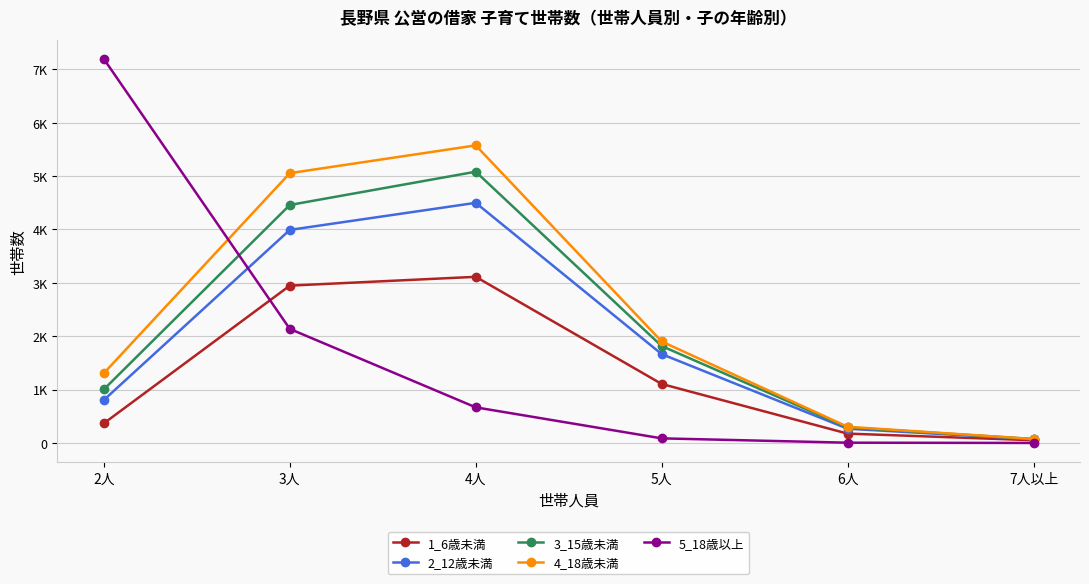

Rank the series by their maximum value, from highest to lowest.

5_18歳以上, 4_18歳未満, 3_15歳未満, 2_12歳未満, 1_6歳未満